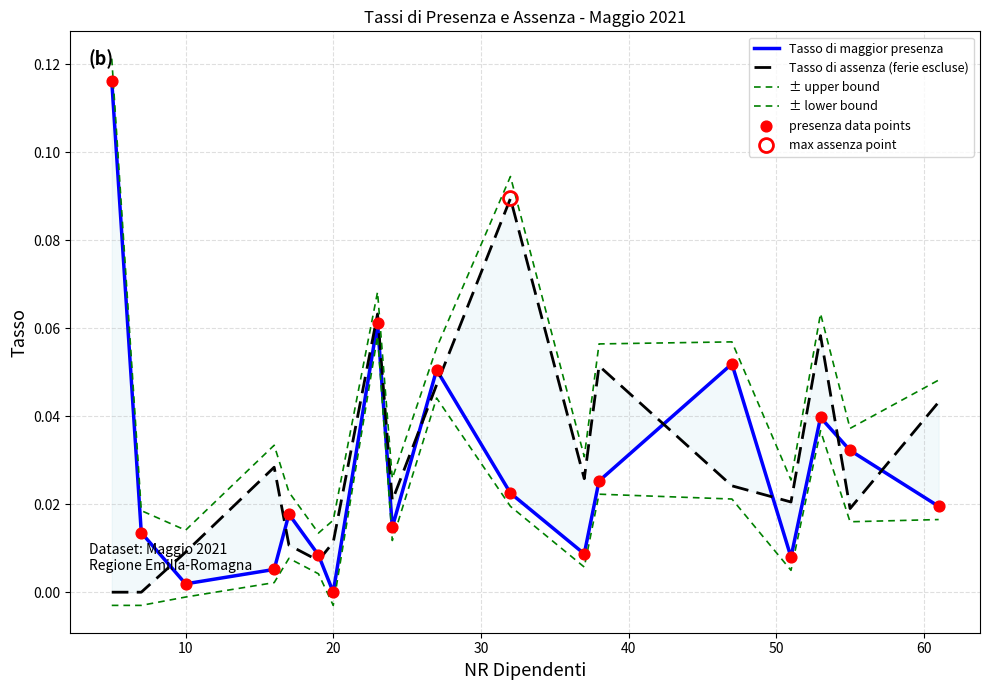

Which series reaches the minimum Y coordinate?

± lower bound